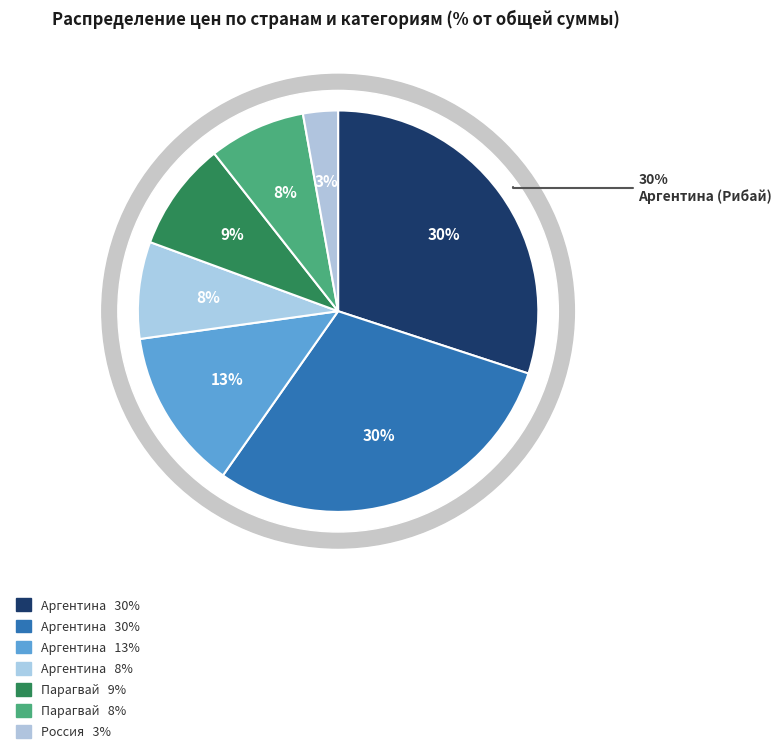

What is the smallest slice in the pie chart?

Россия (Стейки)